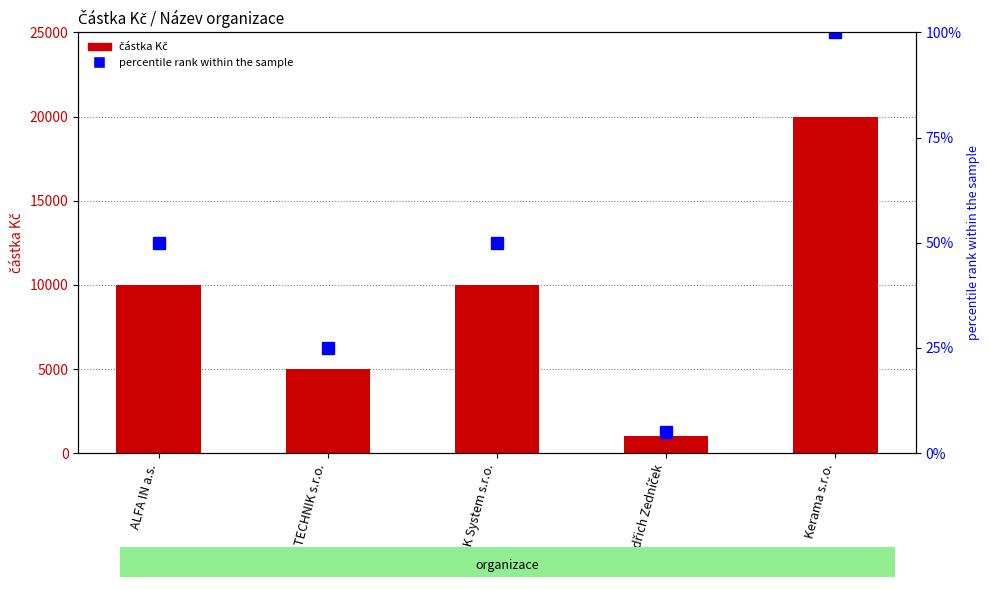

Which series has the largest range (max minus min)?

částka Kč